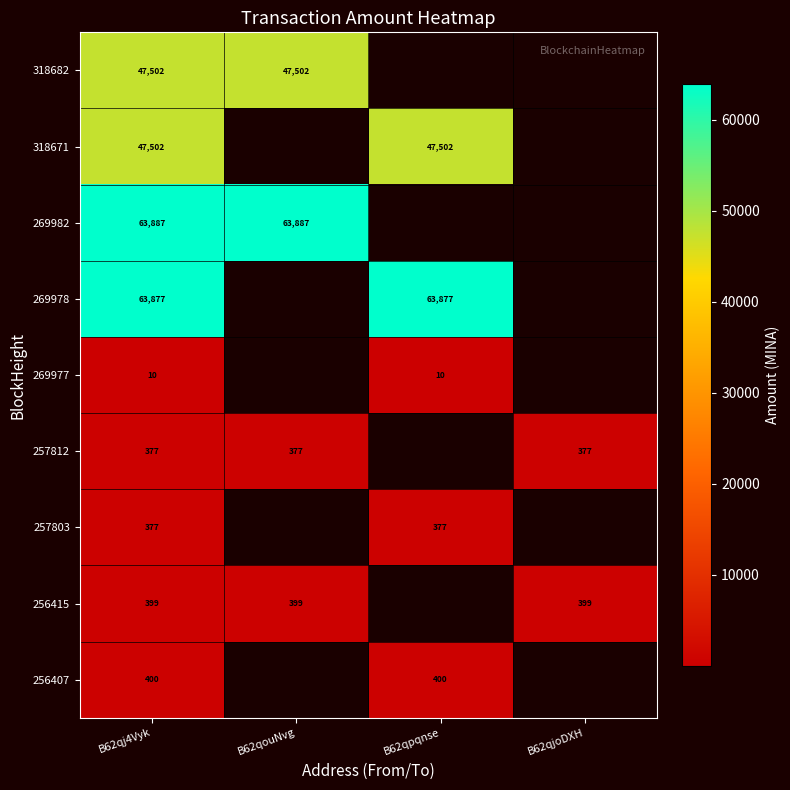

Is the value of 269982 at B62qj4Vyk greater than the value of 318682 at B62qouNvg?

Yes